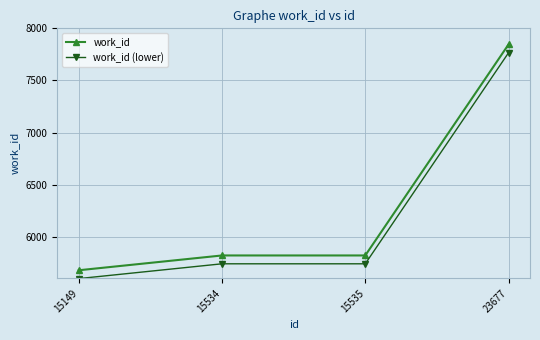

At how many categories does at least one series exceed 5656?

4